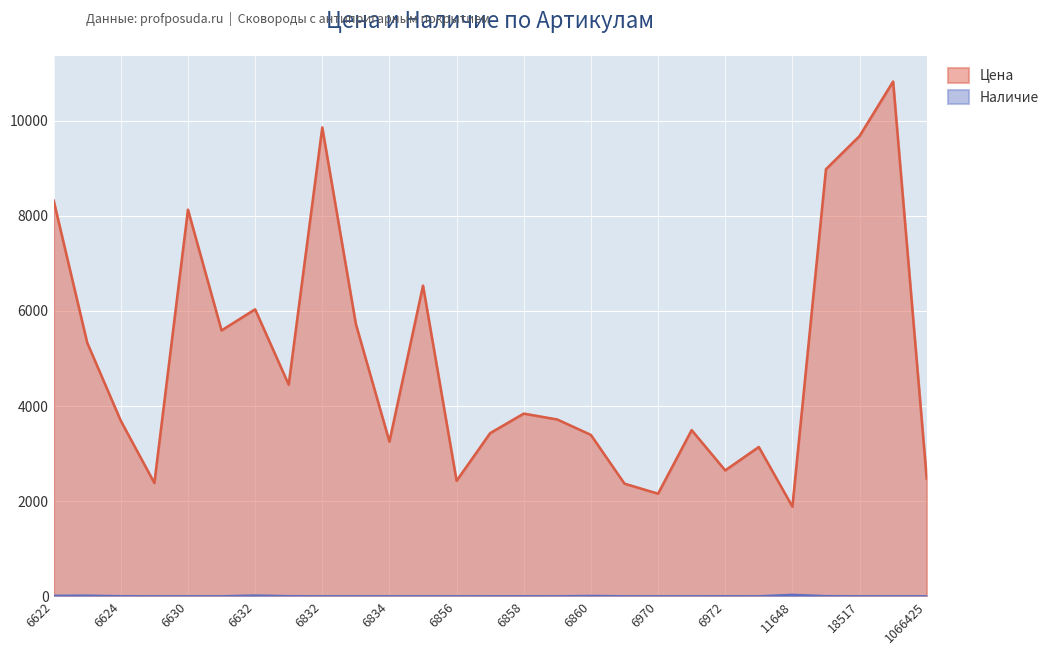

Is it true that Наличие equals 19 at 6856?

False